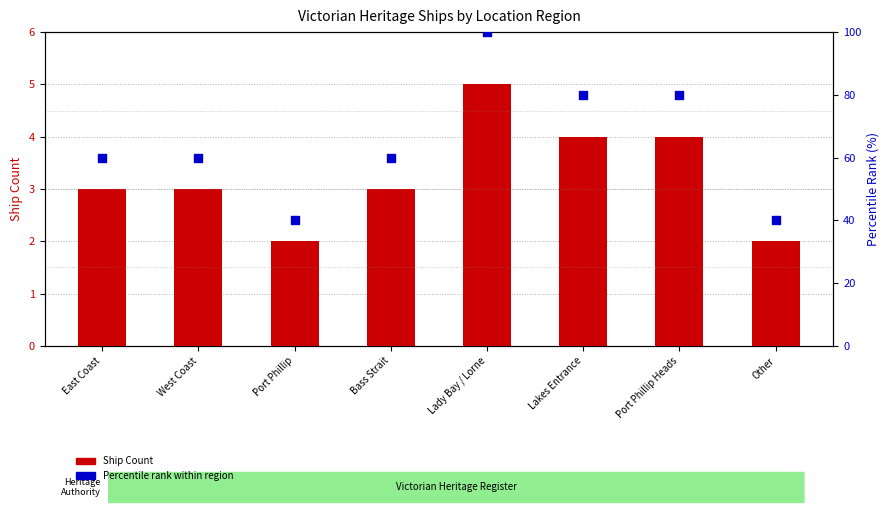

Is the value of Percentile rank within region at Other greater than the value of Ship Count at West Coast?

Yes